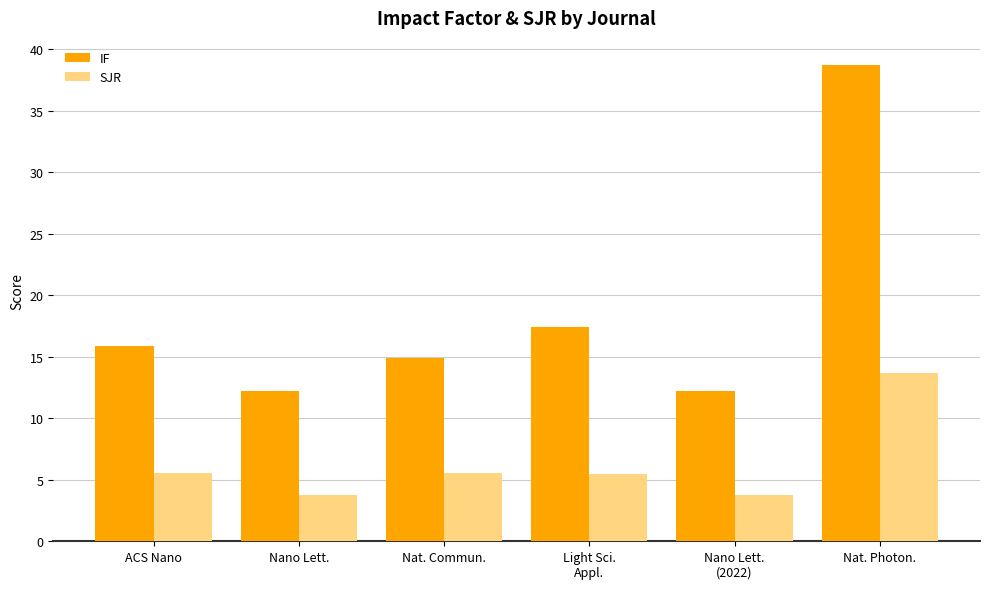

Which series has the largest range (max minus min)?

IF